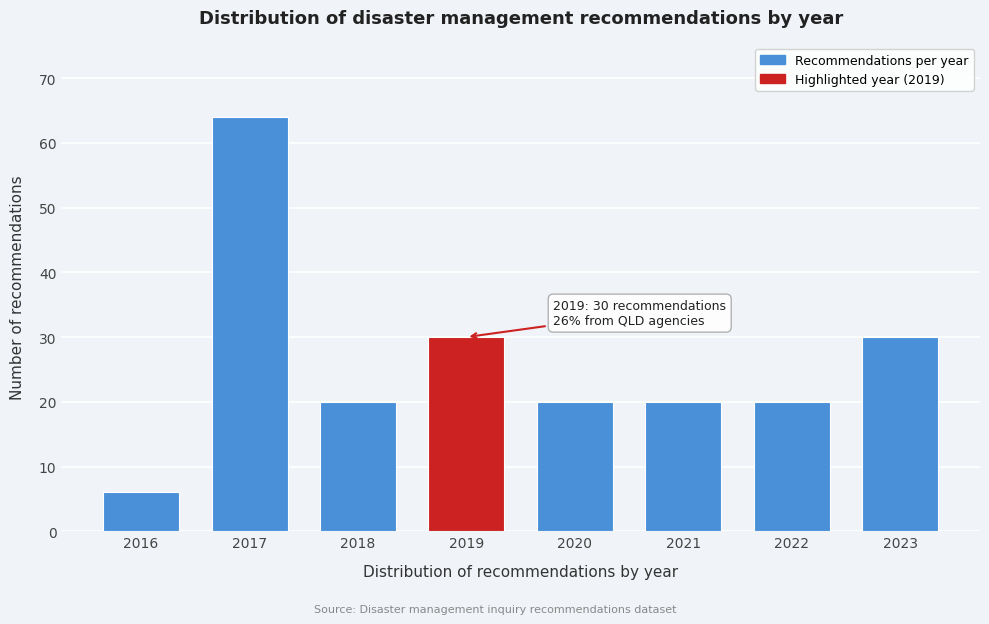

Reading right to left, list all the values displayed in this chart.

2023=30	2022=20	2021=20	2020=20	2019=30	2018=20	2017=64	2016=6